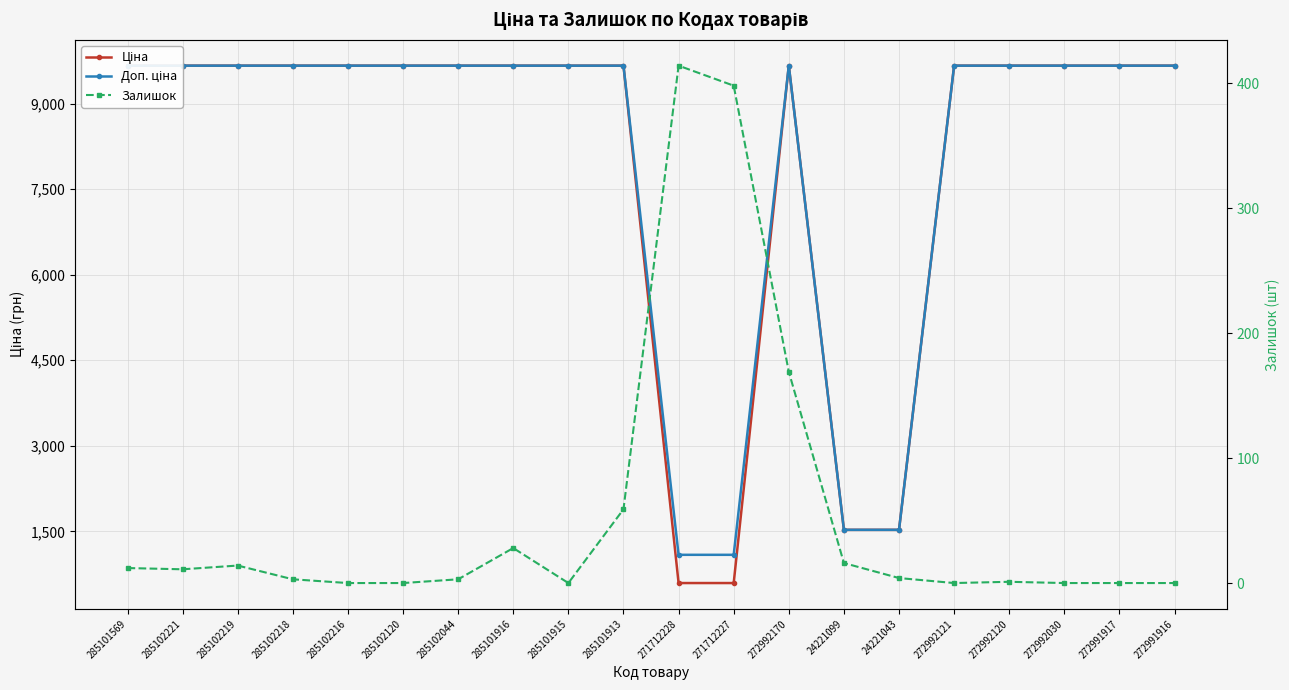

What value does the Доп. ціна series have at 285102219?

9664.7